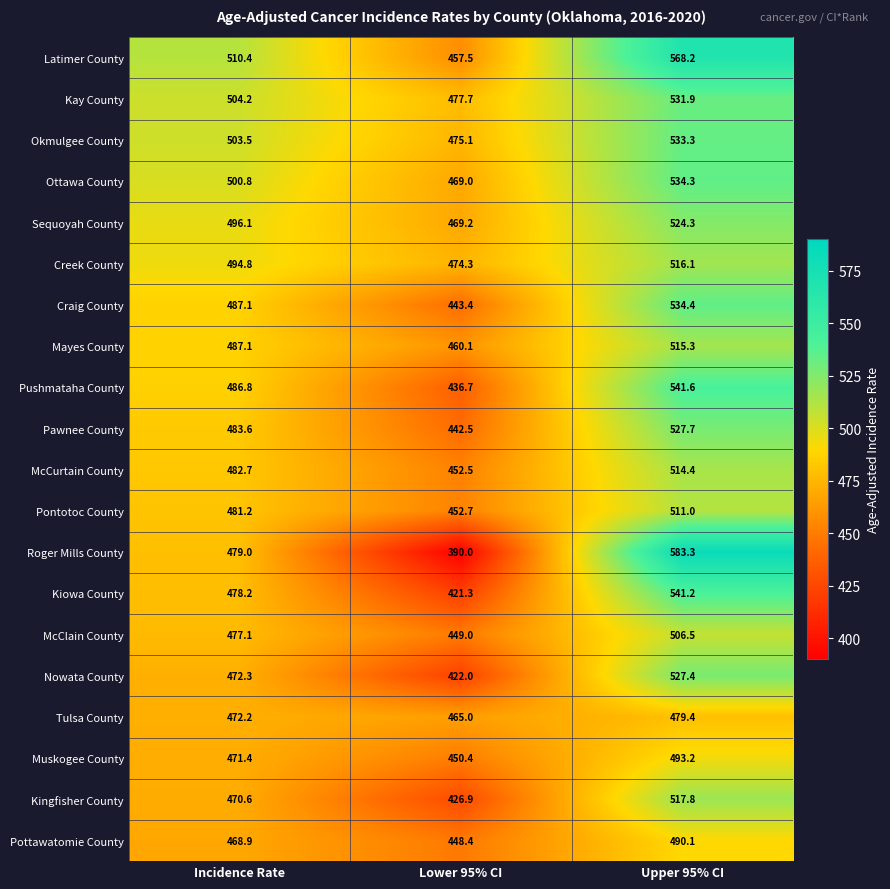

What is the sum of all Kiowa County values?

1440.7